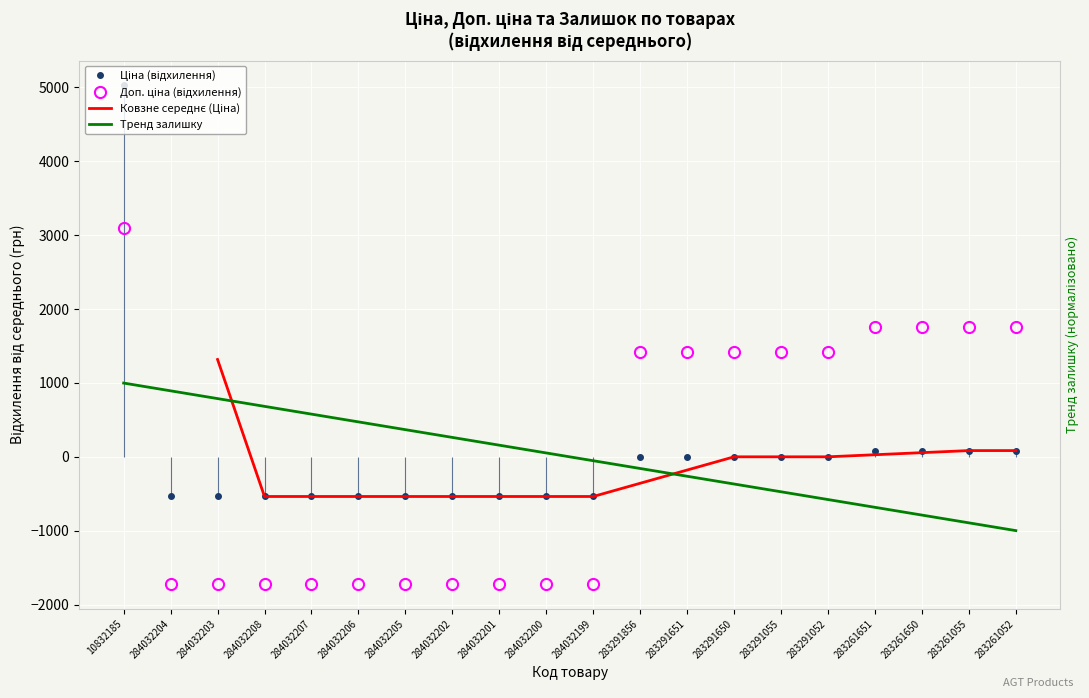

Is it true that Доп. ціна equals 1418.5 at 283291650?

True